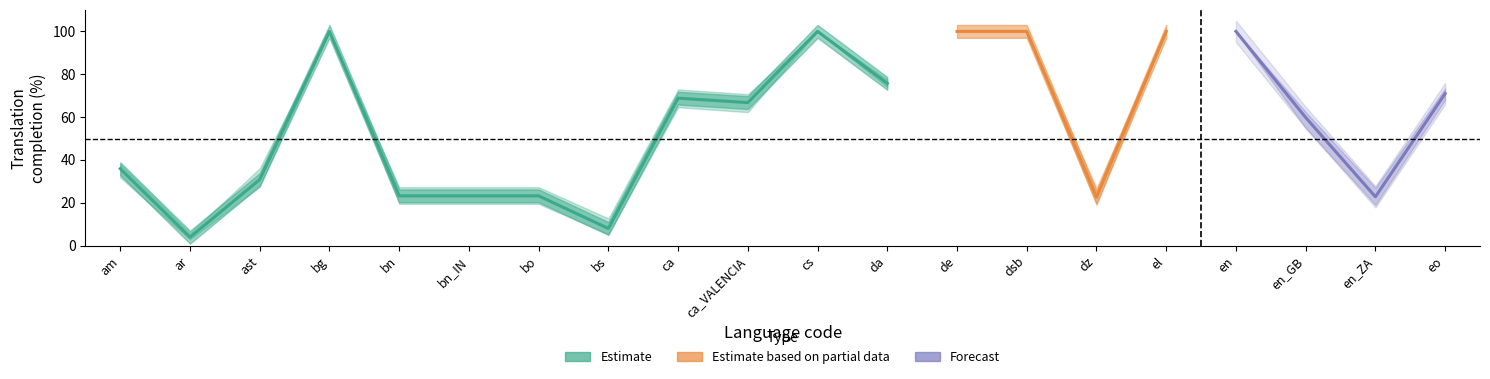

What is the maximum value for translated_words_percent?

100.0